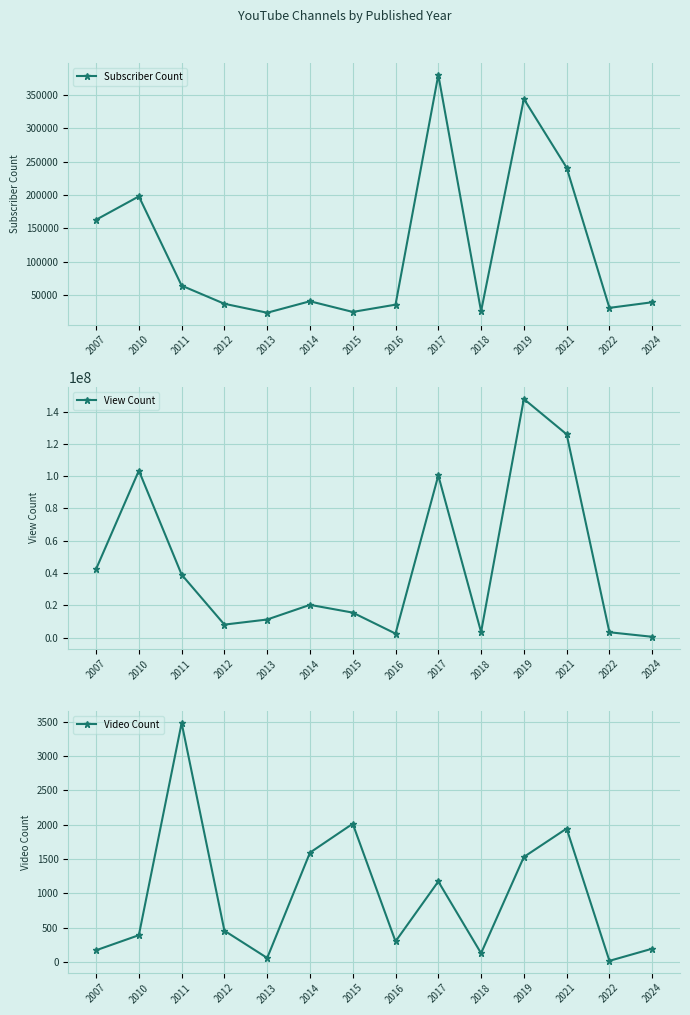

Reading left to right, transcribe all the data shown in this chart.

Subscriber Count: 2007=163000	2010=198000	2011=64300	2012=37100	2013=23700	2014=40900	2015=24900	2016=35800	2017=380000	2018=25900	2019=344000	2021=241000	2022=31000	2024=39400
View Count: 2007=42404008	2010=103395451	2011=38959818	2012=8010769	2013=11169881	2014=20241706	2015=15441143	2016=2436016	2017=100397281	2018=3387432	2019=147805107	2021=125899878	2022=3274652	2024=464495
Video Count: 2007=172	2010=392	2011=3482	2012=457	2013=60	2014=1594	2015=2015	2016=301	2017=1174	2018=129	2019=1531	2021=1945	2022=18	2024=195